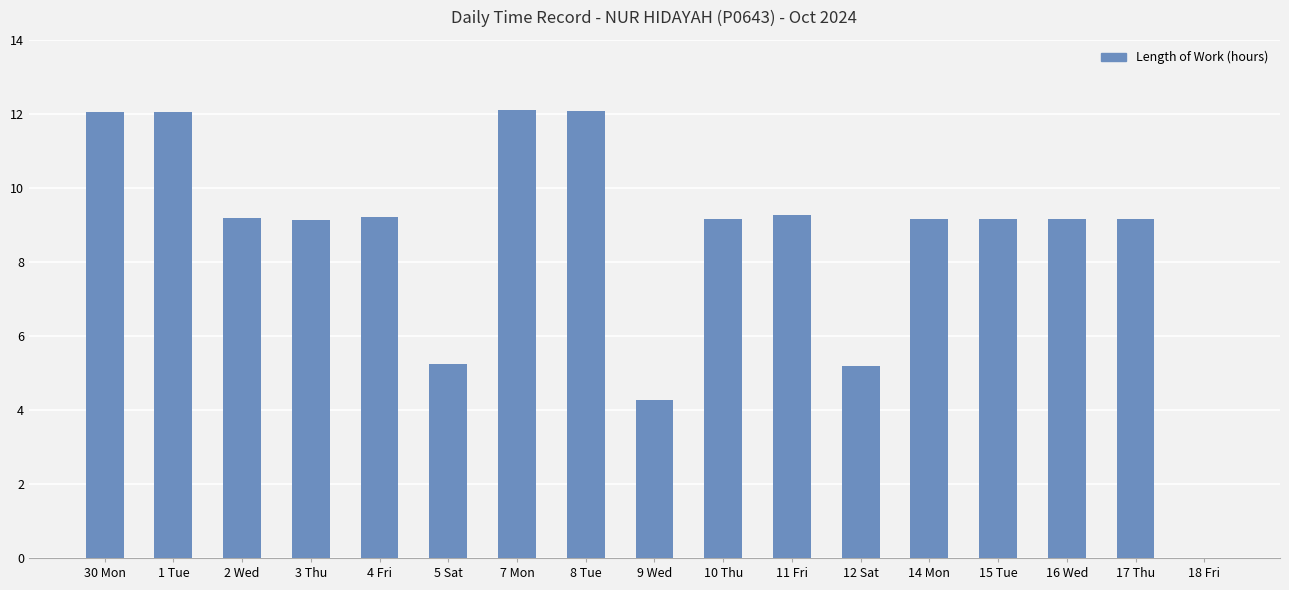

What is the sum of all values?

145.7